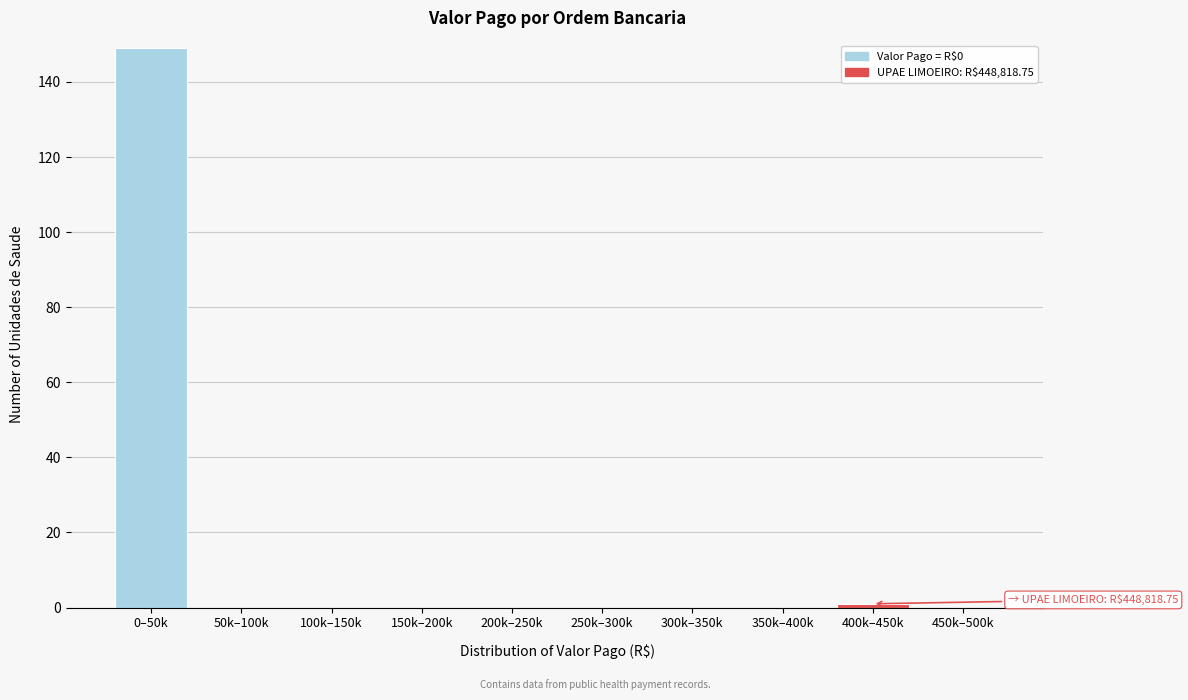

Reading right to left, what are all the values shown in this chart?

450k–500k=0	400k–450k=1	350k–400k=0	300k–350k=0	250k–300k=0	200k–250k=0	150k–200k=0	100k–150k=0	50k–100k=0	0–50k=149